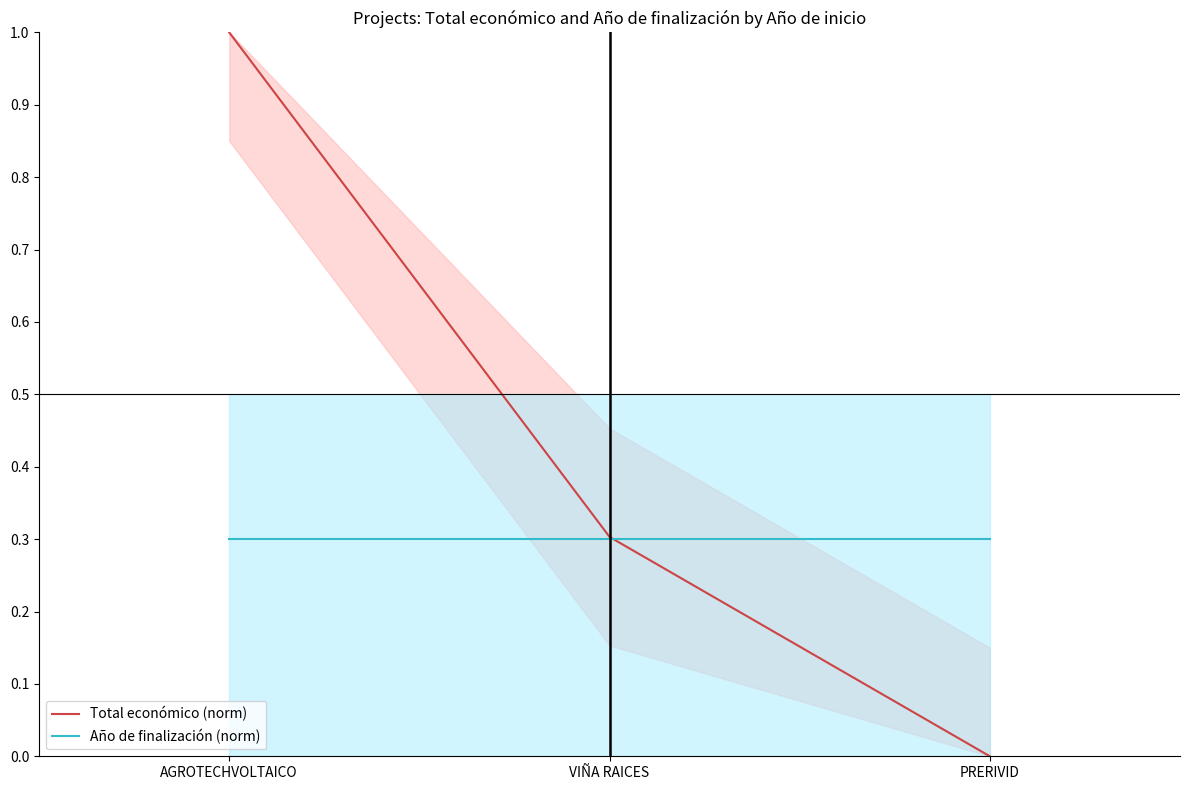

True or false: Total económico (norm) has a value of 0.1 at VIÑA RAICES.

False